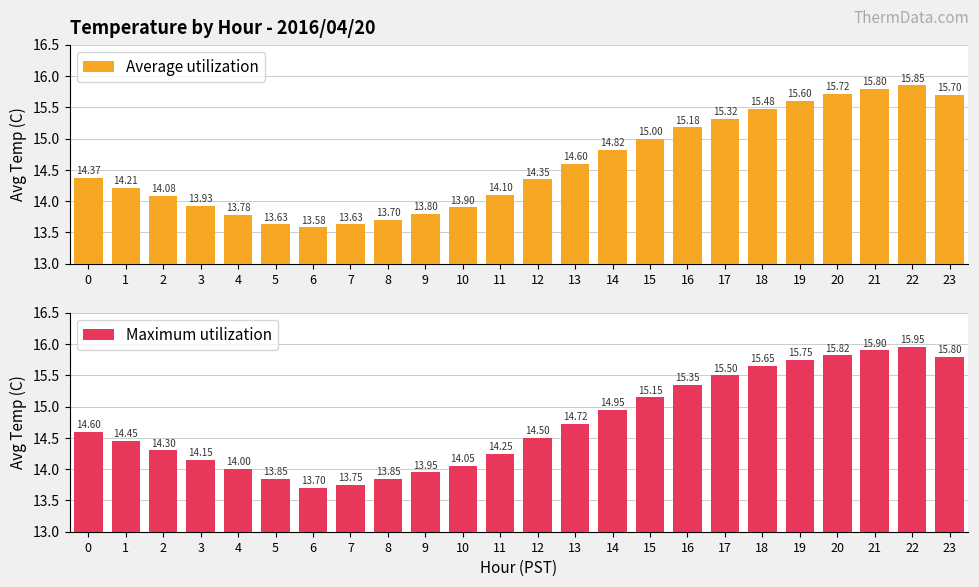

What is the total value across all series at 19?

31.4